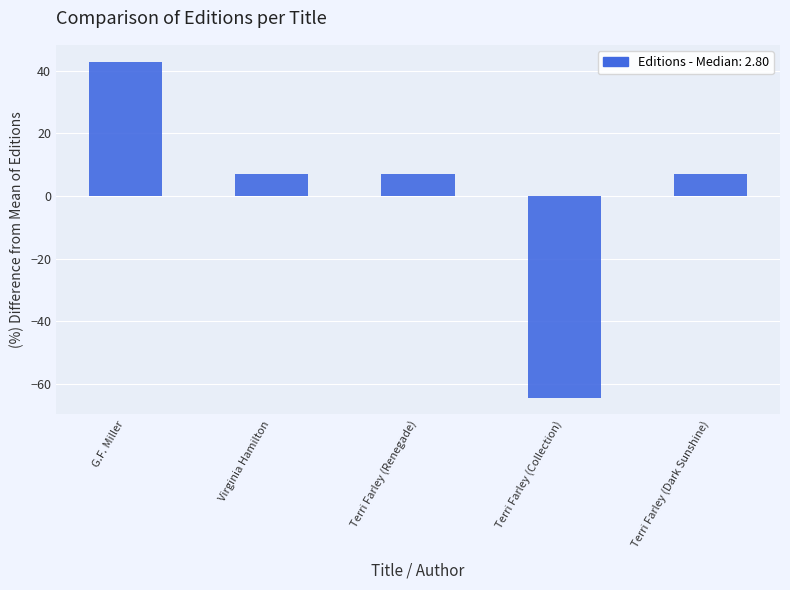

How many bars are there in total?

5